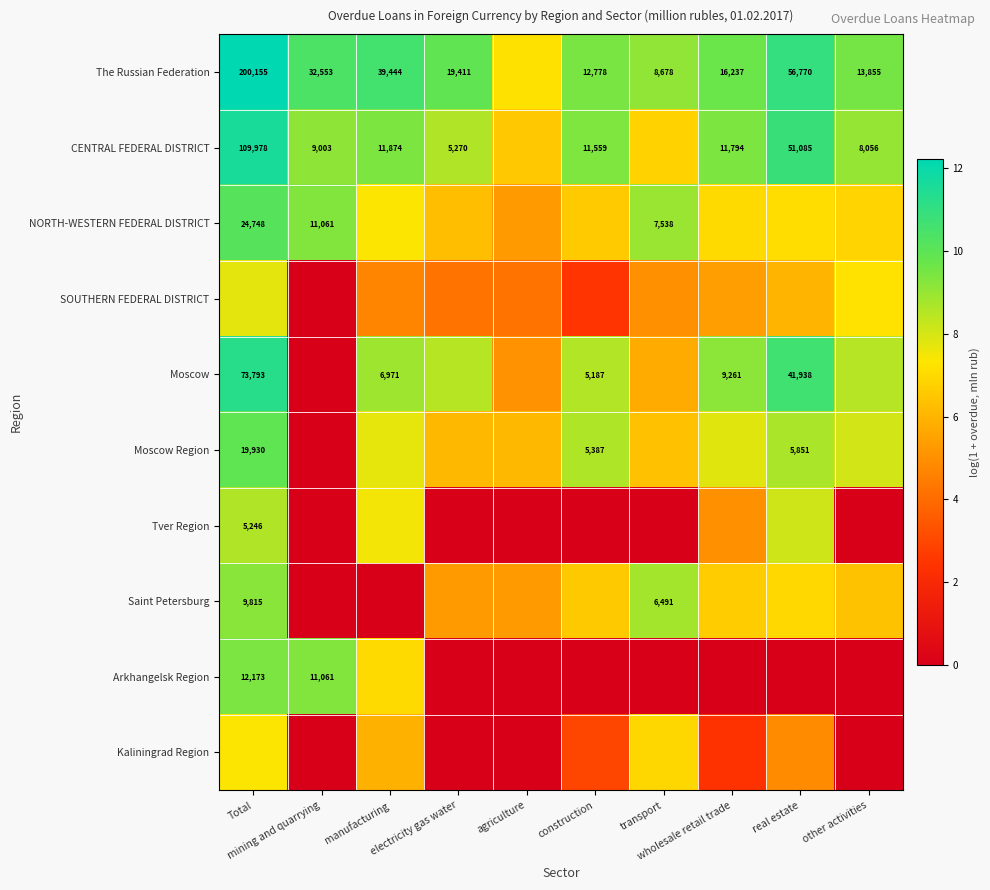

Is it true that Tver Region equals 5.0 at wholesale retail trade?

True